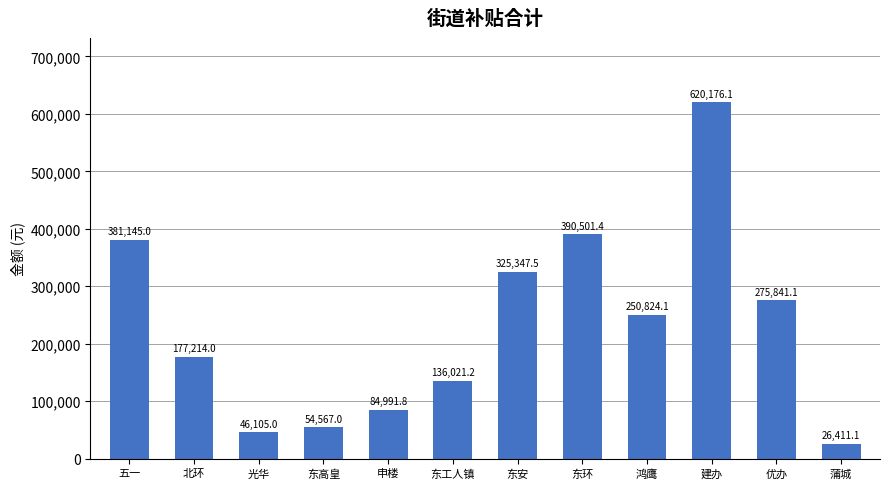

What is the smallest value displayed?

26411.1